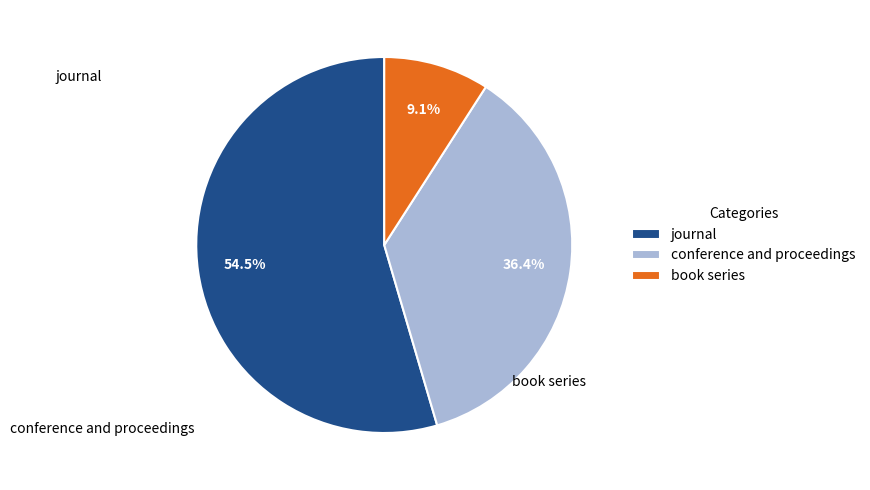

To the nearest percent, what is the average slice percentage?

33%